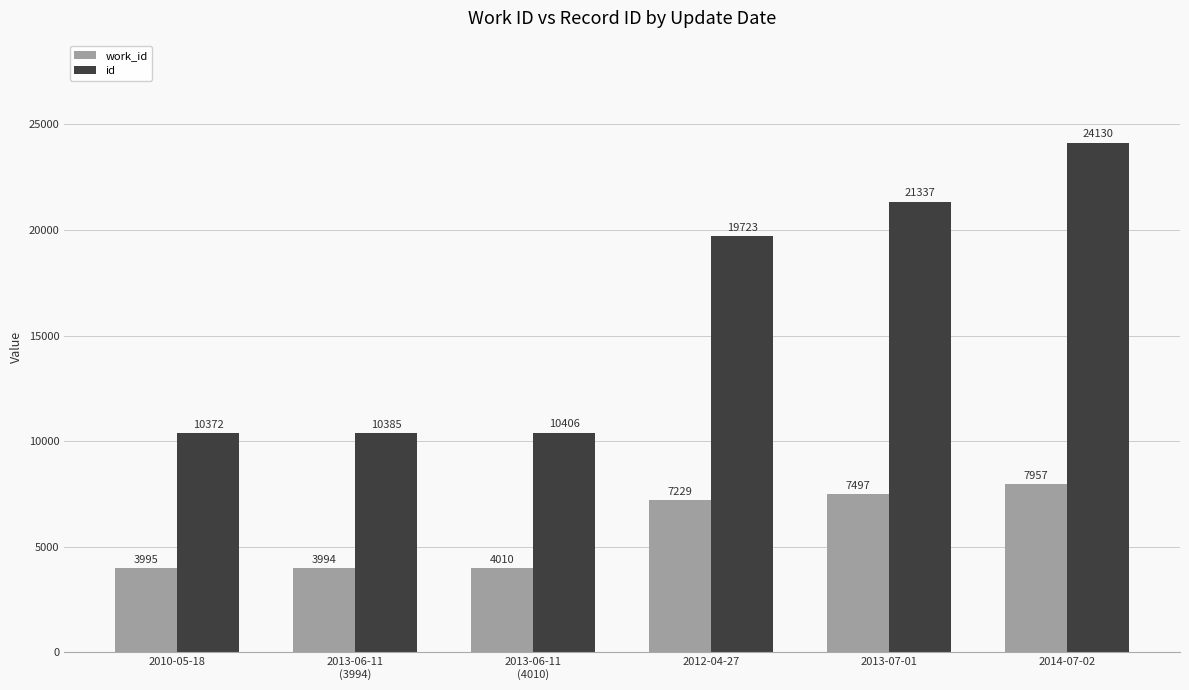

Rank the series by their maximum value, from lowest to highest.

work_id, id